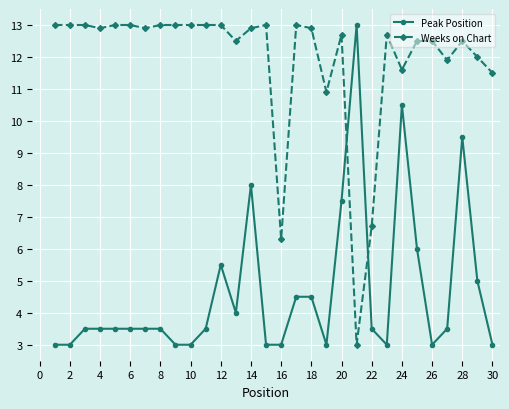

True or false: Peak Position and Weeks on Chart cross at least once.

True